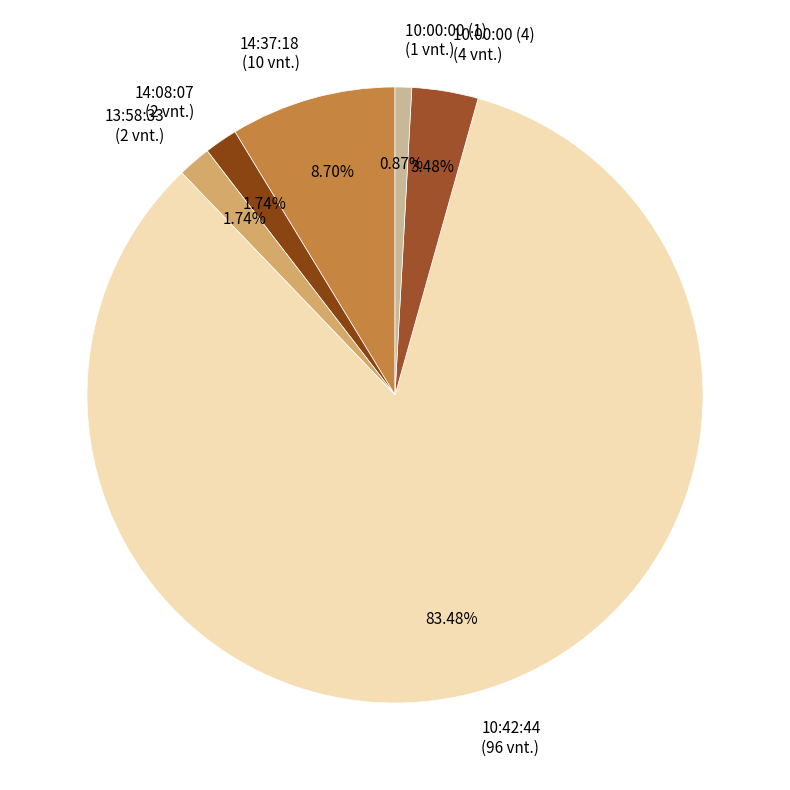

Is 10:42:44 (96 vnt.) the majority of the pie?

Yes